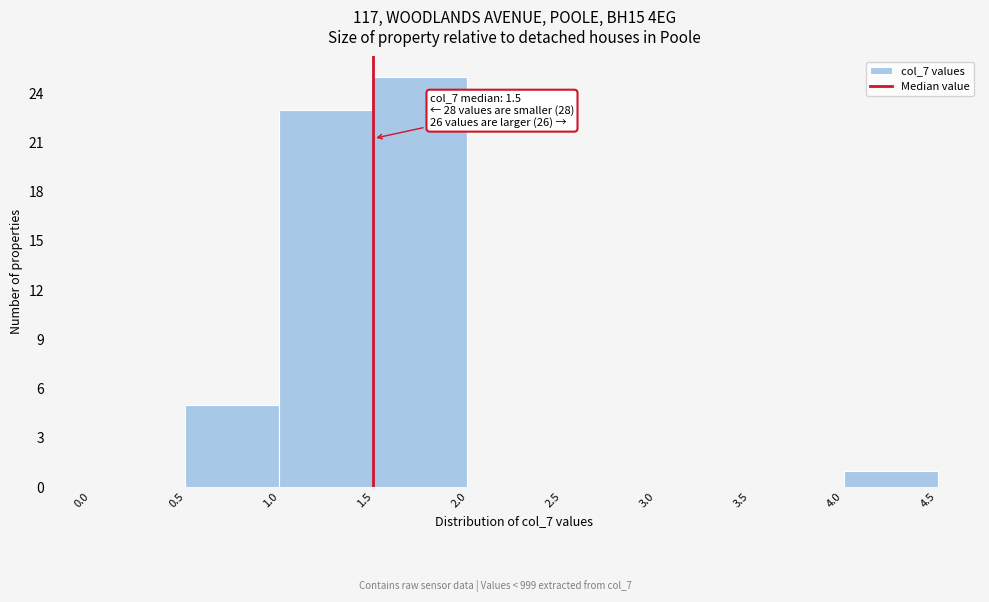

Over which range of the x-axis is the bar tallest?

1.5 to 2.0